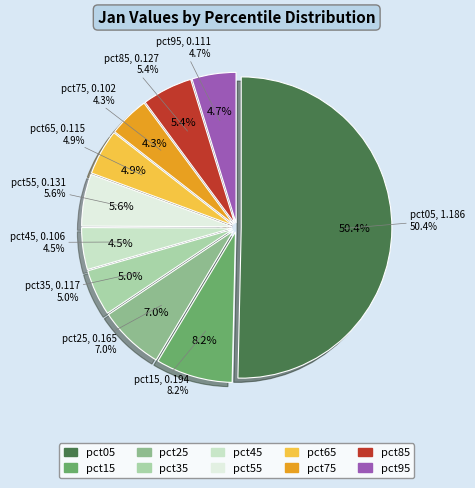

To the nearest percent, what percentage of the pie is pct85?

5%